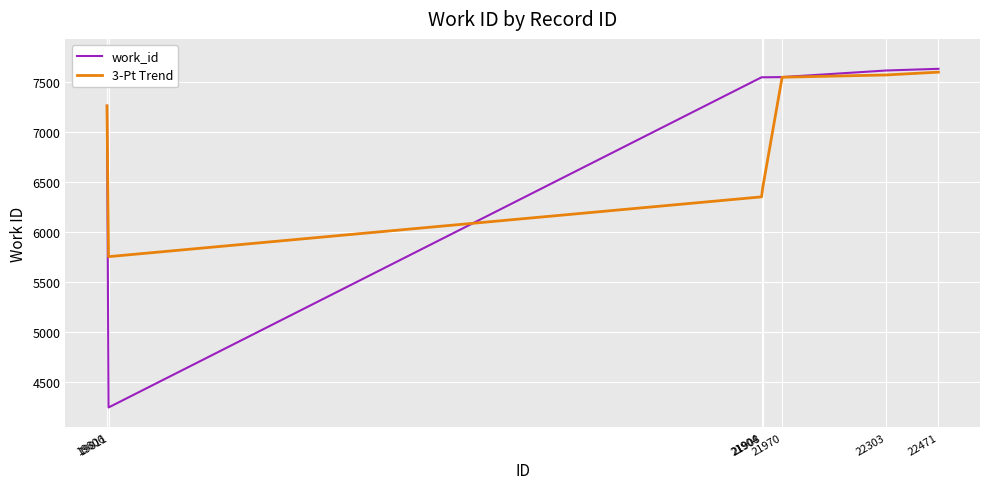

What is the sum of all work_id values?

49416.0